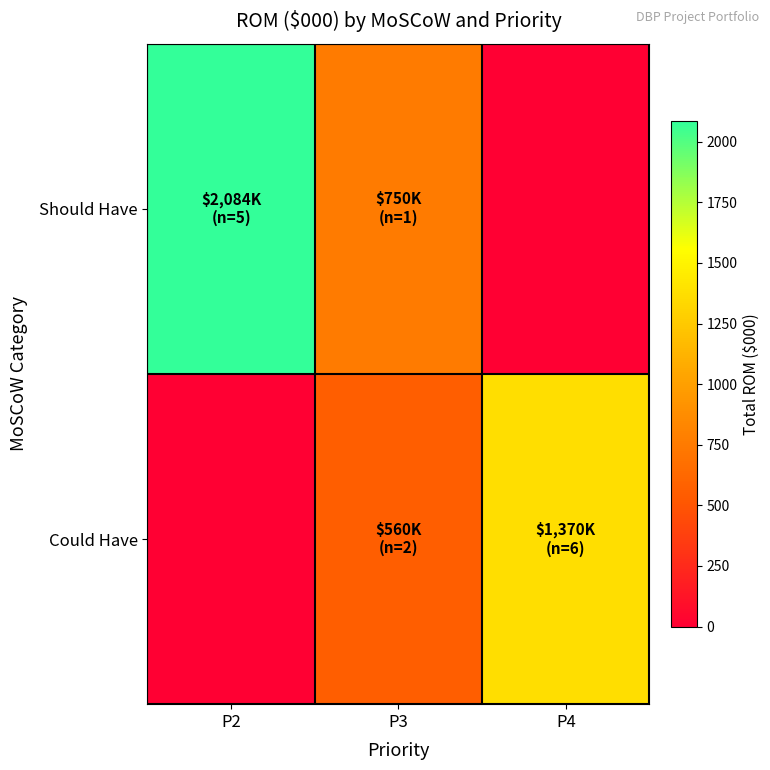

Rank the series by their average value, from lowest to highest.

Could Have, Should Have